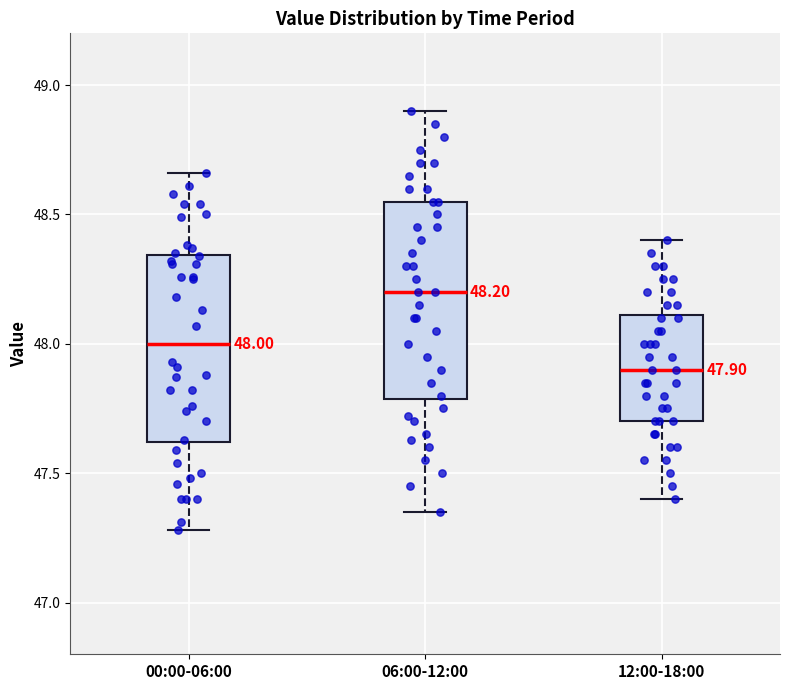

Which box has the highest median line?

06:00-12:00